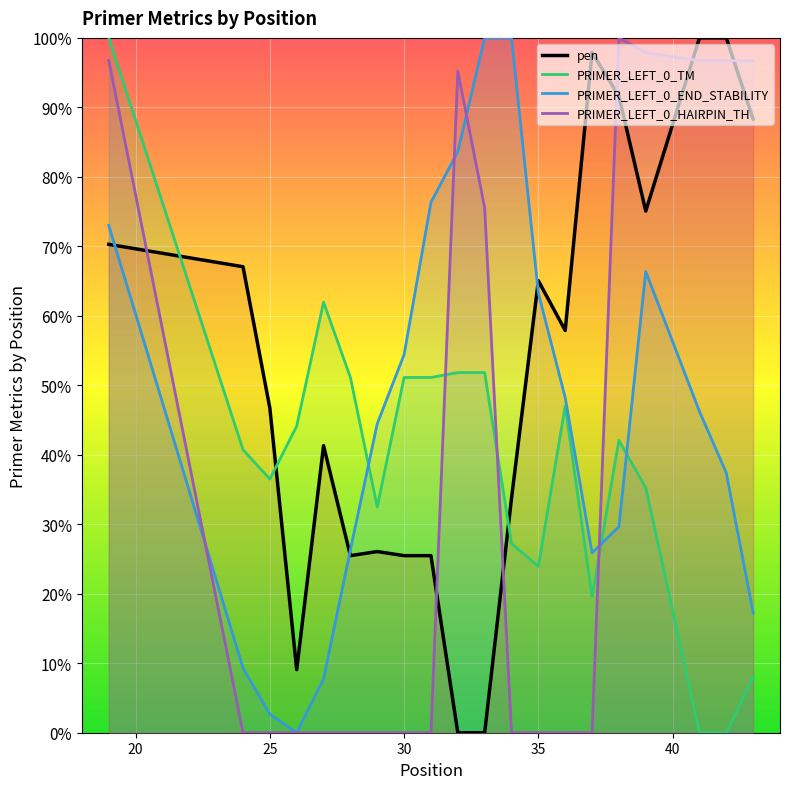

Does the chart display data point markers on the line(s)?

No